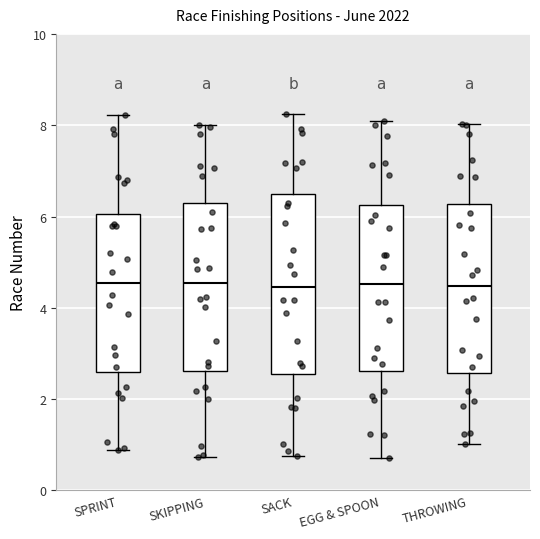

Where is the upper edge of the box for SPRINT on the y-axis? The values are not printed on the chart, so give them approximately, as read against the axis.

6.0